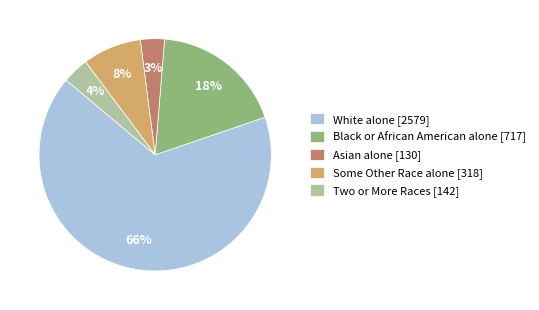

Is the sum of Black or African American alone and Two or More Races greater than half?

No